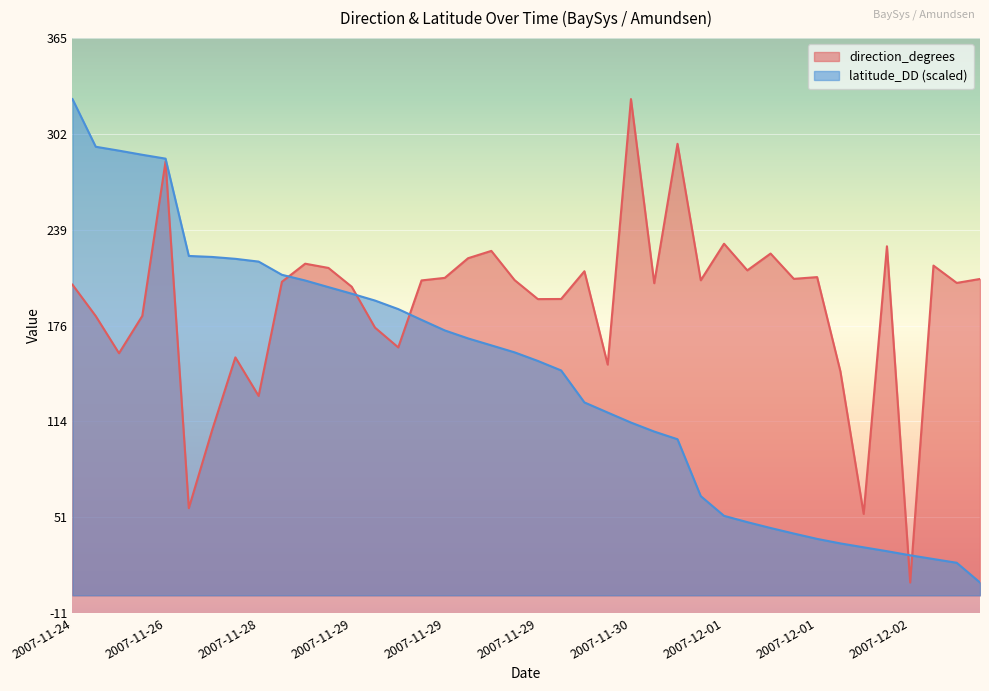

What is the difference between the maximum and minimum values in the direction_degrees series?

317.2